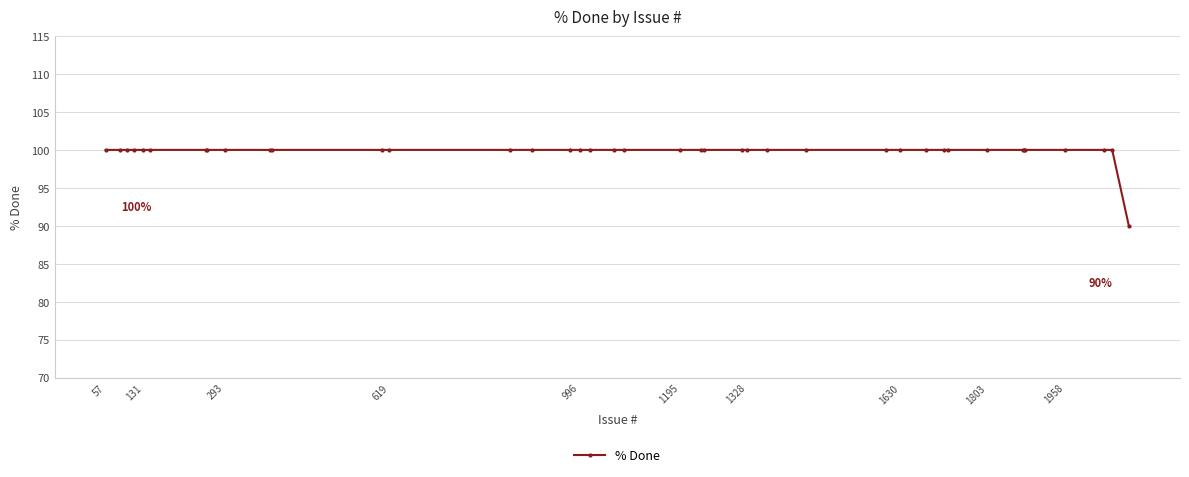

What is the smallest value displayed?

90